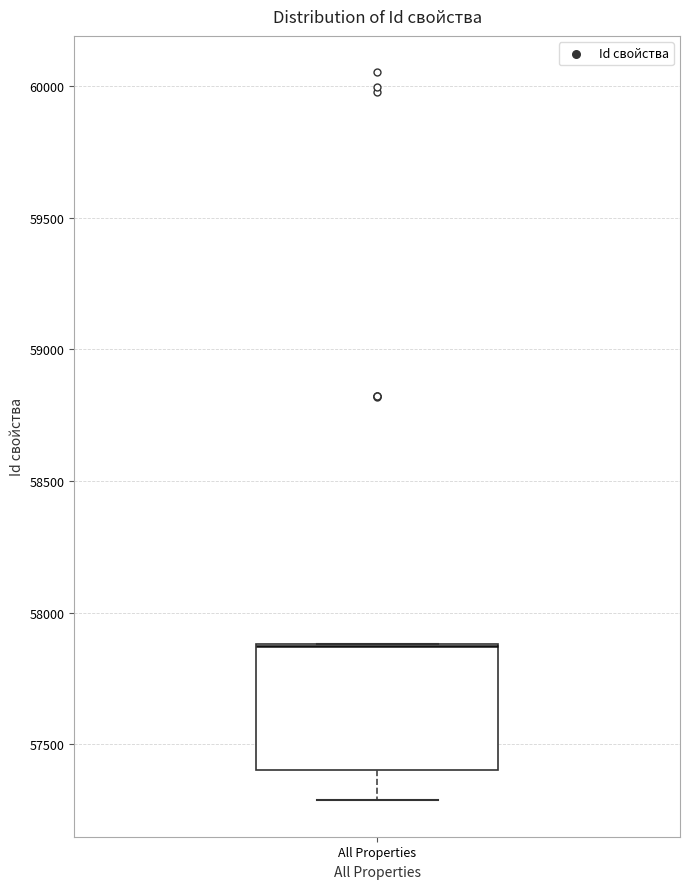

Read this box plot against the y-axis: the position of the median line, the range covered by the box, and the ends of both whiskers. The values are not printed on the chart, so give them approximately, as read against the axis.

median 57850 (drawn on the box's upper edge), box 57400 to 57900, whiskers 57300 to 57900